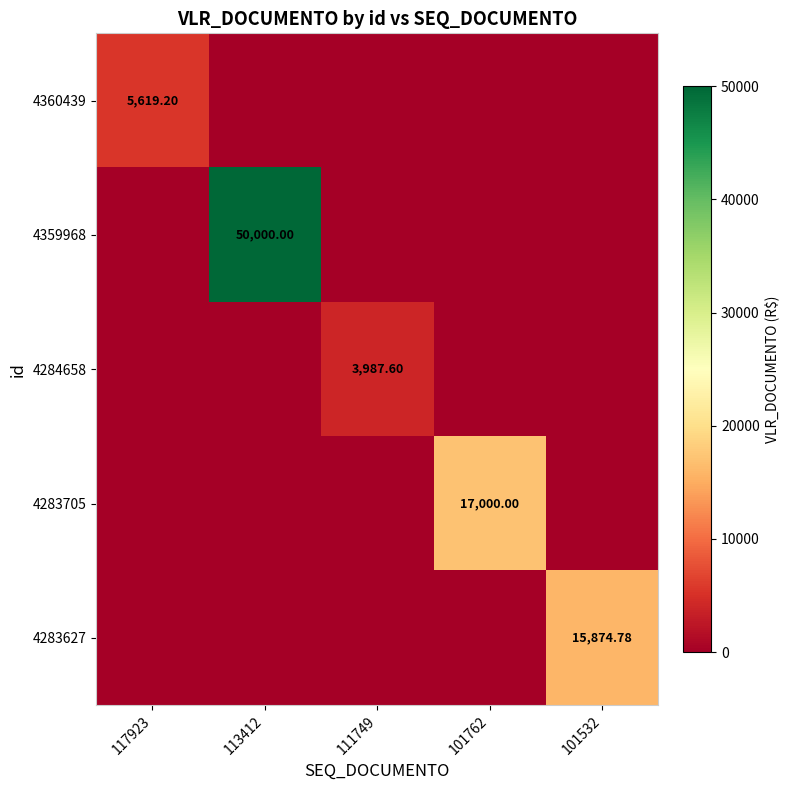

Which has a higher value, 117923 or 101762?

117923